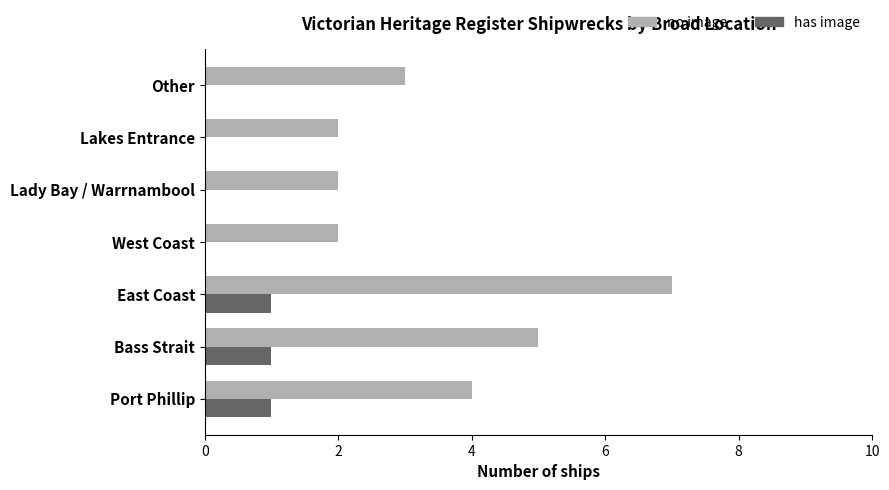

What is the sum of all has image values?

3